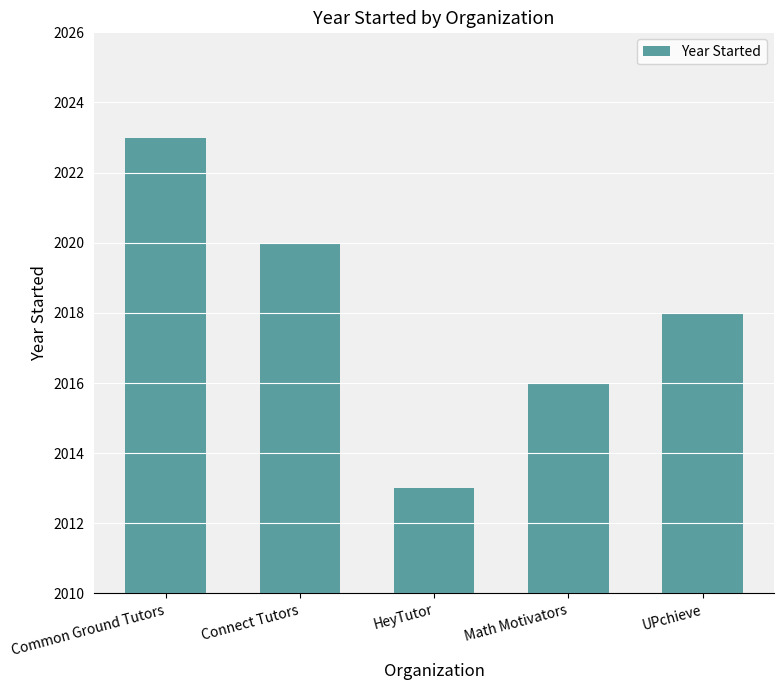

What position from the right is Common Ground Tutors?

5